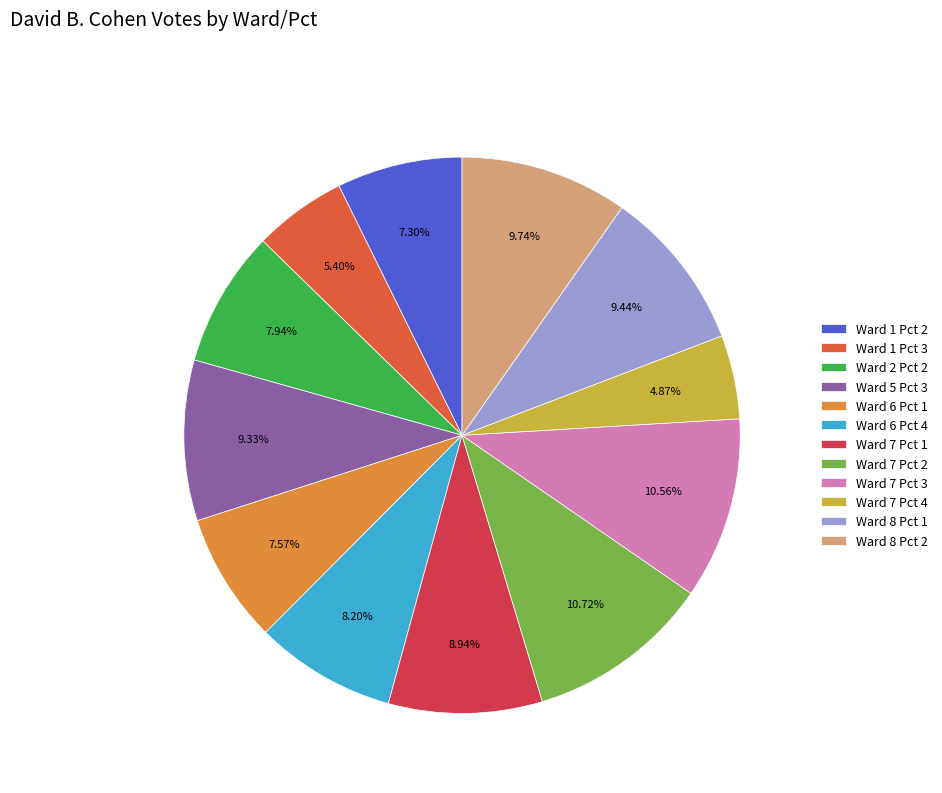

What percentage is the Ward 1 Pct 2 slice, to the nearest percent?

7%